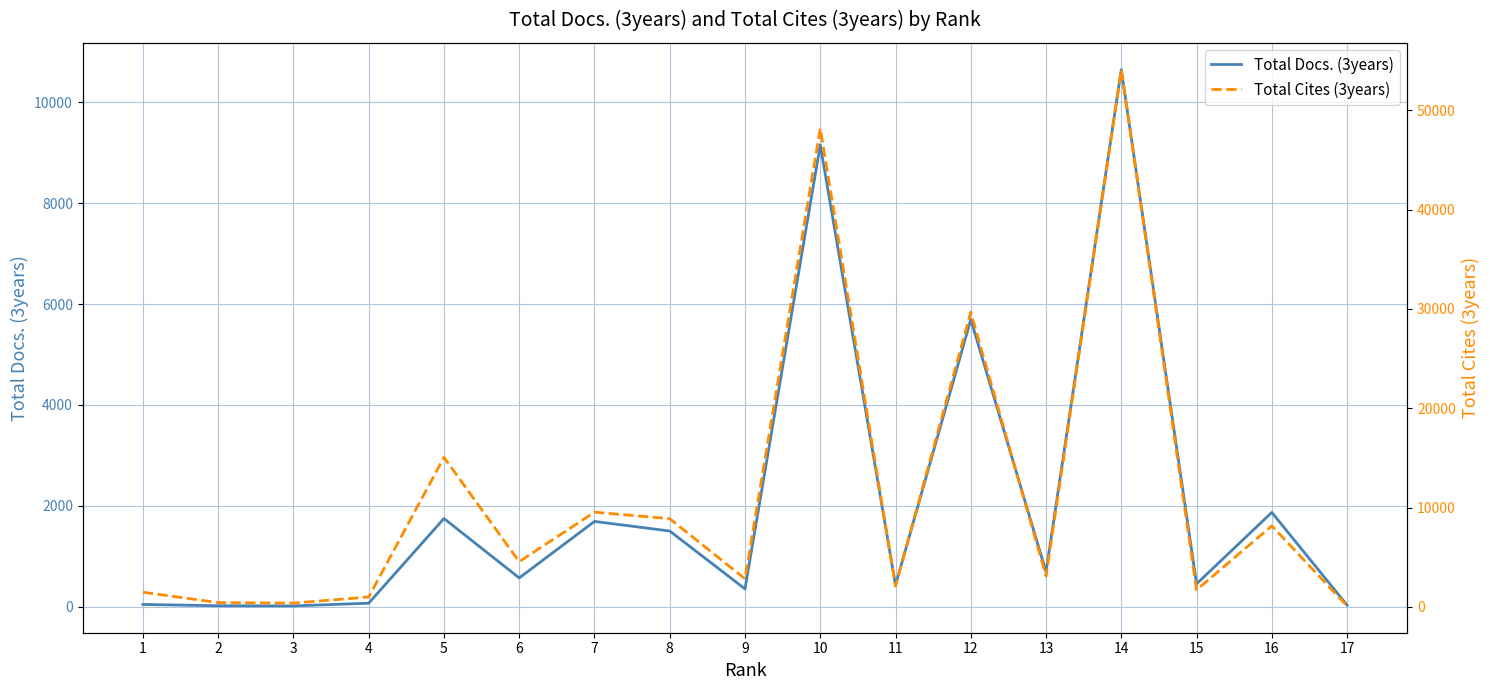

What is the value of the Total Docs. (3years) point at the 8th from the left?

1501